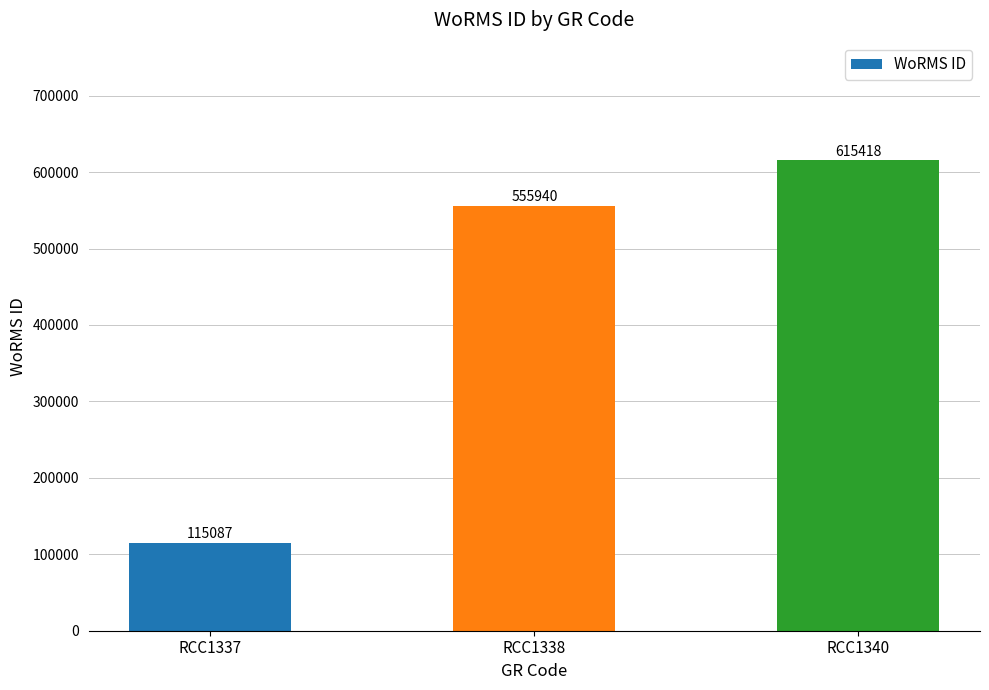

At which category does the chart reach its peak across all series?

RCC1340